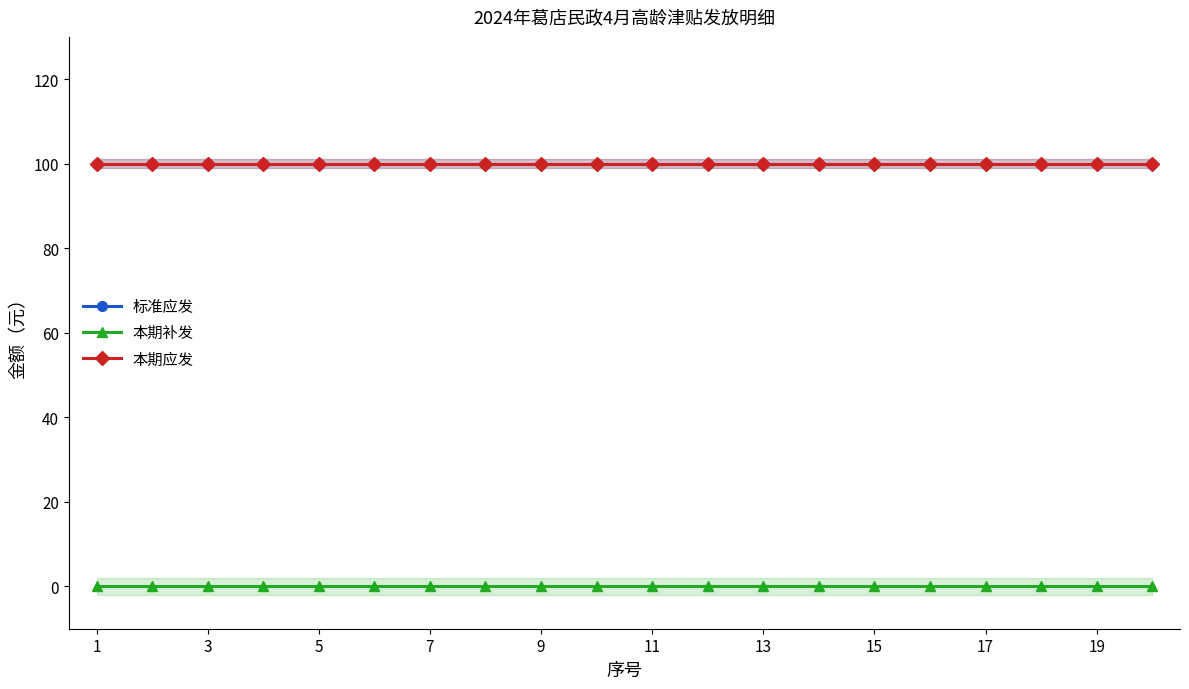

What is the total value across all series at 17?

200